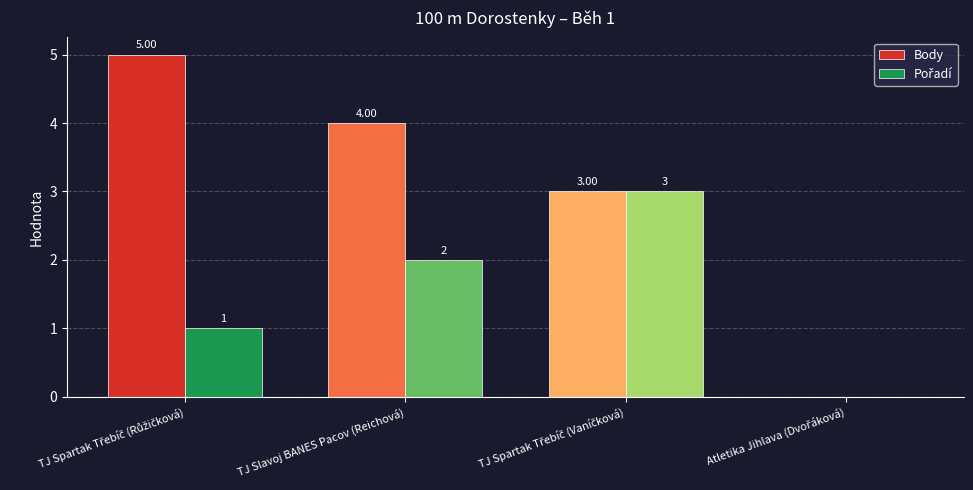

Are the bars horizontal?

No